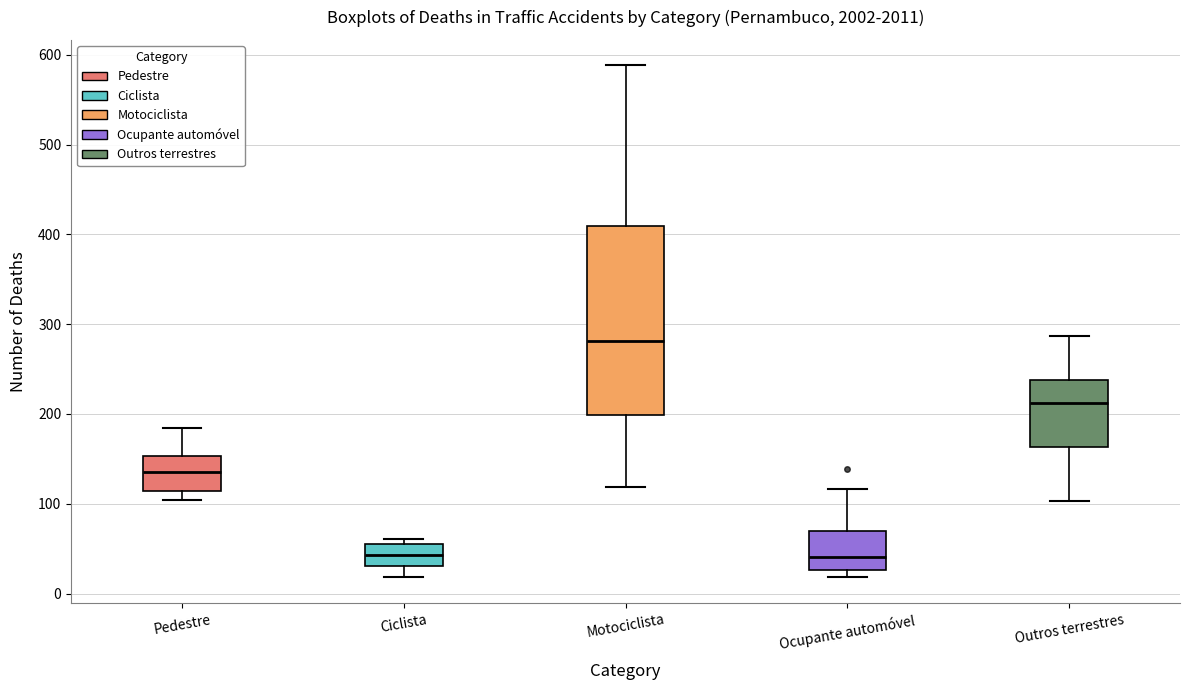

Reading left to right, transcribe this box plot: for each box, give where its median line is, the range the box spans, and where its two whiskers end, as read against the y-axis. The values are not printed on the chart, so give them approximately, as read against the axis.

Pedestre: median 140, box 110 to 150, whiskers 100 to 180
Ciclista: median 40, box 30 to 60, whiskers 20 to 60 (just above the box's upper edge)
Motociclista: median 280, box 200 to 410, whiskers 120 to 590
Ocupante automóvel: median 40, box 30 to 70, whiskers 20 to 120
Outros terrestres: median 210, box 160 to 240, whiskers 100 to 290